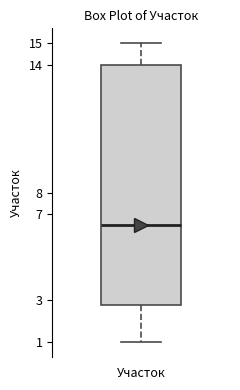

Read this box plot against the y-axis: the position of the median line, the range covered by the box, and the ends of both whiskers. The values are not printed on the chart, so give them approximately, as read against the axis.

median 6.5, box 2.8 to 14.0, whiskers 1.0 to 15.0